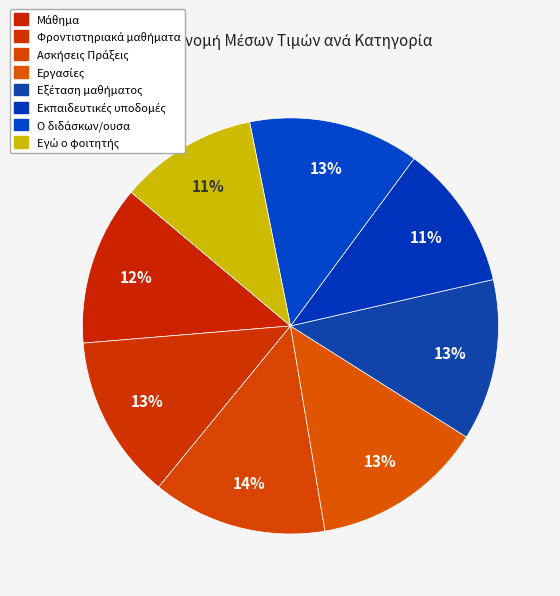

What percentage do Μάθημα and Ασκήσεις Πράξεις together represent?

26.0%